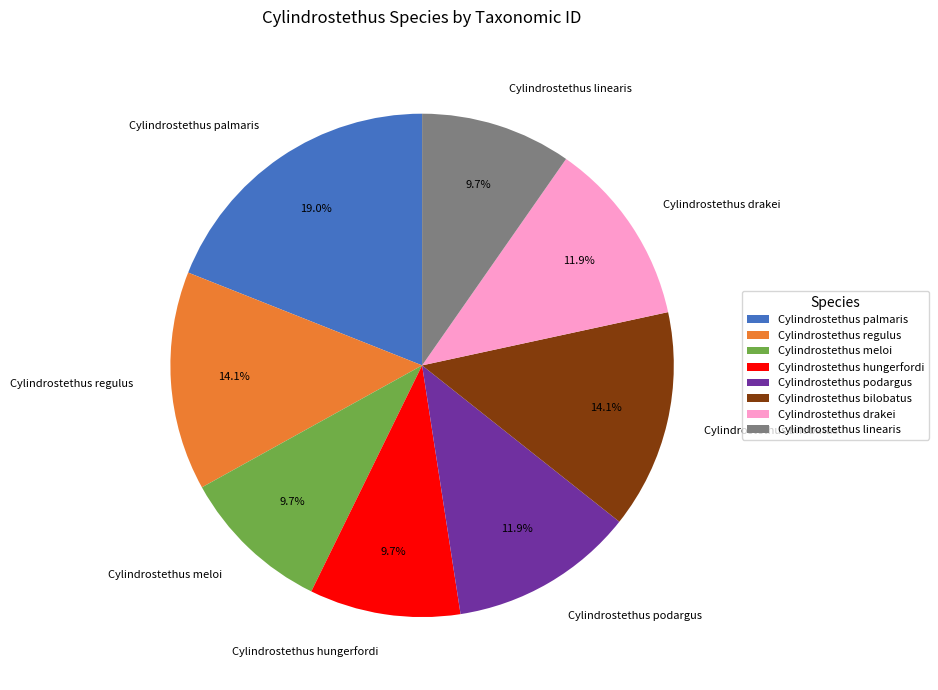

Approximately how many times larger is the value at Cylindrostethus palmaris compared to Cylindrostethus podargus?

1.6